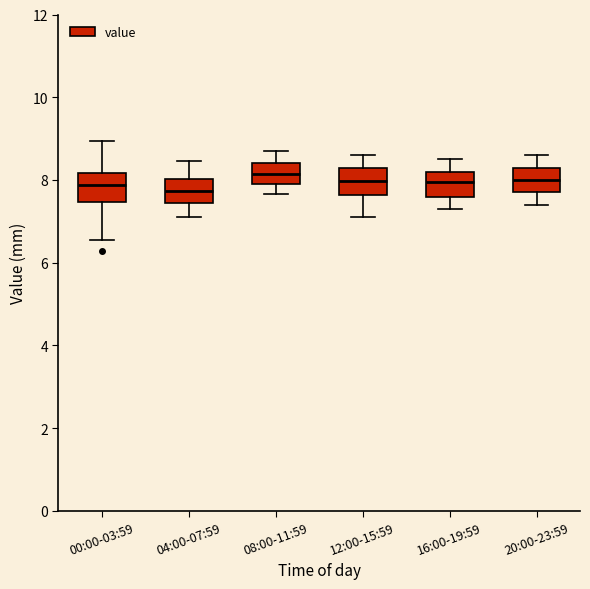

Reading left to right, read every box against the y-axis: the position of its median line, the range the box covers, and the ends of its whiskers. The values are not printed on the chart, so give them approximately, as read against the axis.

00:00-03:59: median 7.8, box 7.4 to 8.2, whiskers 6.6 to 9.0
04:00-07:59: median 7.8, box 7.4 to 8.0, whiskers 7.2 to 8.4
08:00-11:59: median 8.2, box 8.0 to 8.4, whiskers 7.6 to 8.8
12:00-15:59: median 8.0, box 7.6 to 8.4, whiskers 7.2 to 8.6
16:00-19:59: median 8.0, box 7.6 to 8.2, whiskers 7.4 to 8.6
20:00-23:59: median 8.0, box 7.8 to 8.4, whiskers 7.4 to 8.6